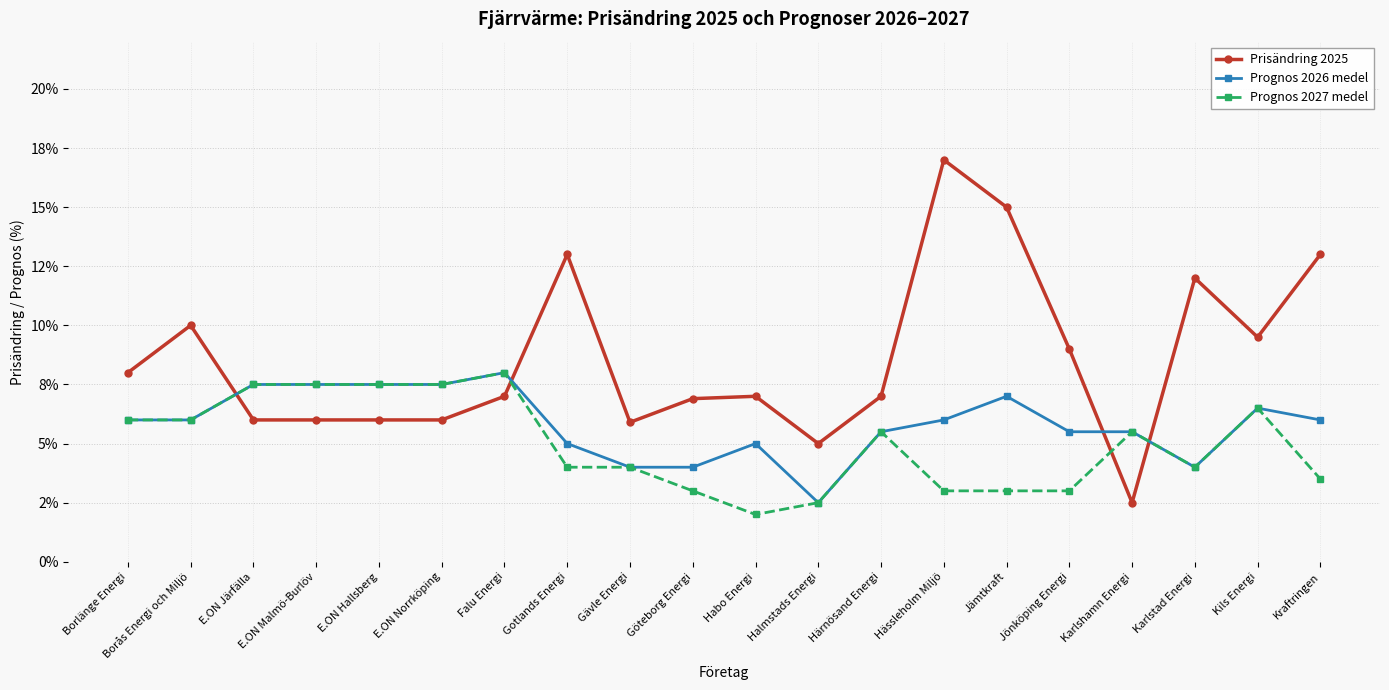

Reading left to right, list all the values displayed in this chart.

Prisändring 2025: 8.0	10.0	6.0	6.0	6.0	6.0	7.0	13.0	5.9	6.9	7.0	5.0	7.0	17.0	15.0	9.0	2.5	12.0	9.5	13.0
Prognos 2026 medel: 6.0	6.0	7.5	7.5	7.5	7.5	8.0	5.0	4.0	4.0	5.0	2.5	5.5	6.0	7.0	5.5	5.5	4.0	6.5	6.0
Prognos 2027 medel: 6.0	6.0	7.5	7.5	7.5	7.5	8.0	4.0	4.0	3.0	2.0	2.5	5.5	3.0	3.0	3.0	5.5	4.0	6.5	3.5